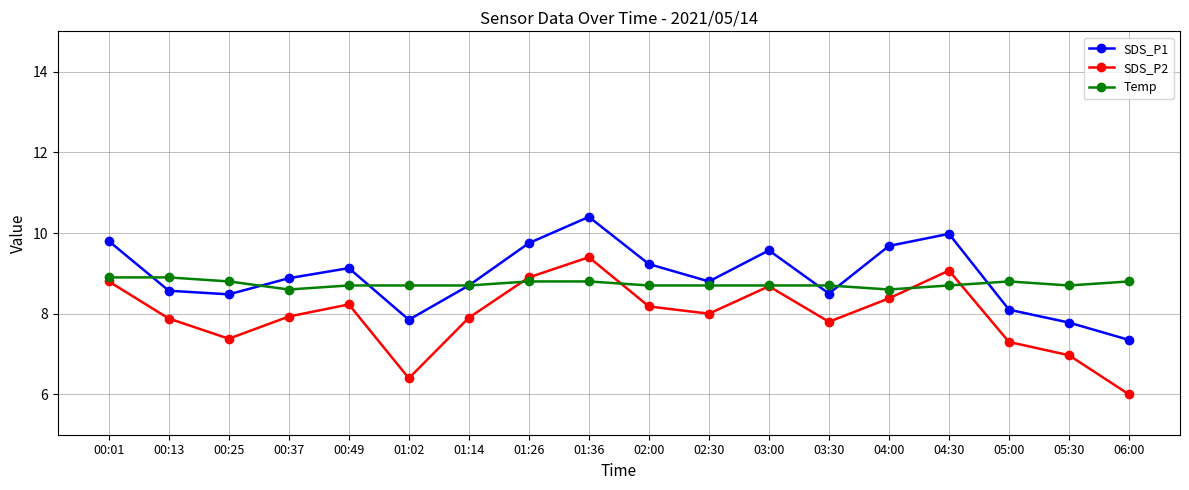

What are all the series names shown in the legend?

SDS_P1, SDS_P2, Temp